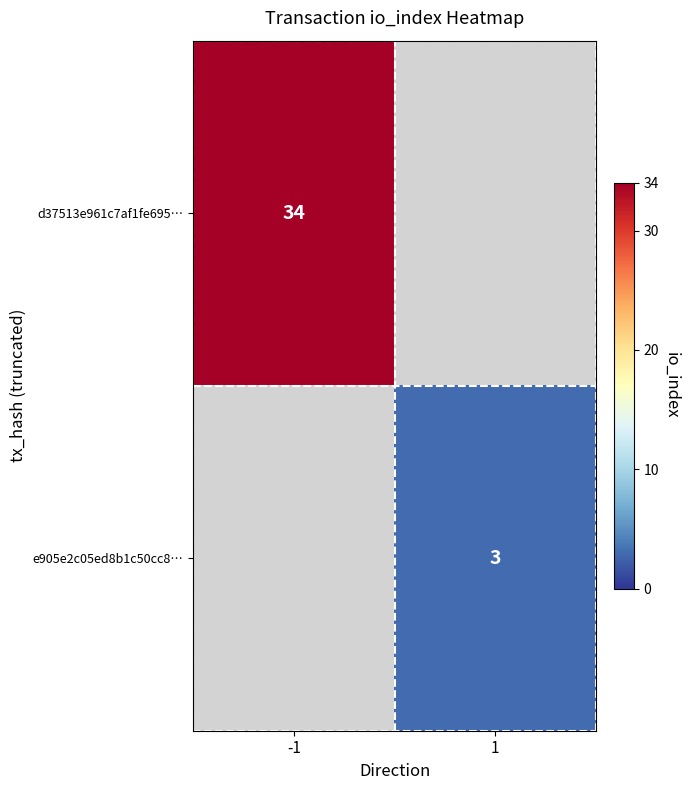

Is it true that d37513e961c7af1fe695… equals 60 at -1?

False